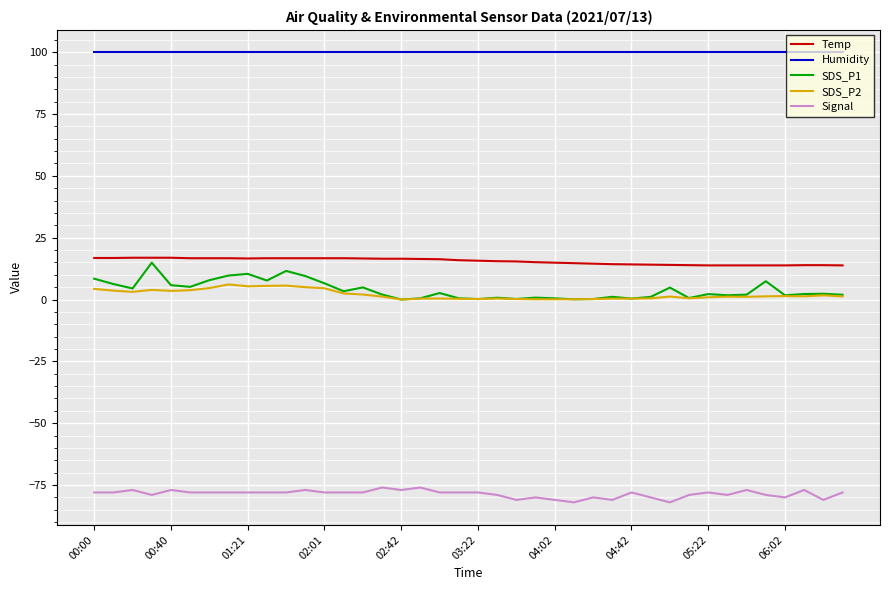

What is the smallest value displayed?

-82.0